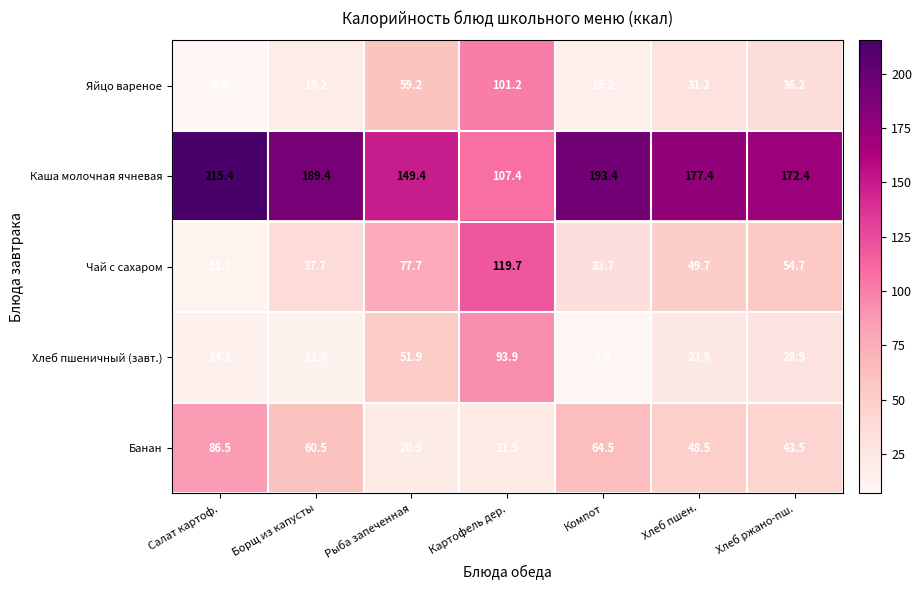

How many data points in Каша молочная ячневая are above 177?

4